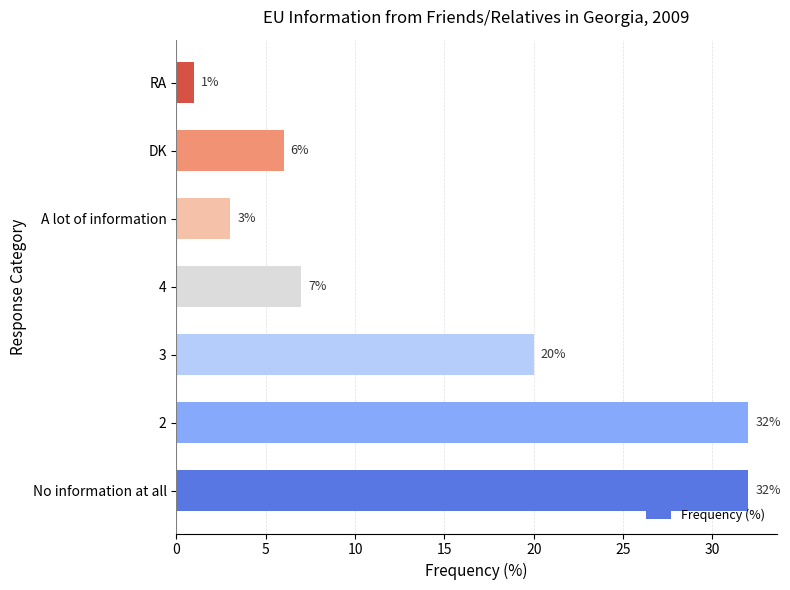

Reading top to bottom, what are all the values shown in this chart?

1	6	3	7	20	32	32